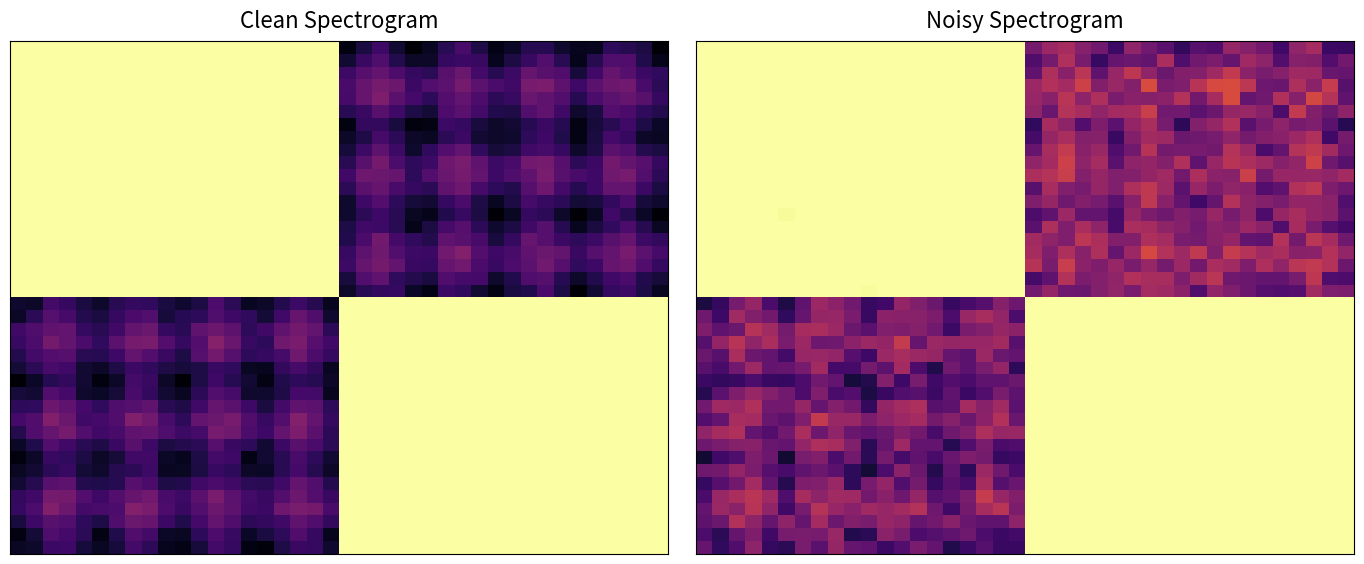

What is the smallest value displayed?

177.6